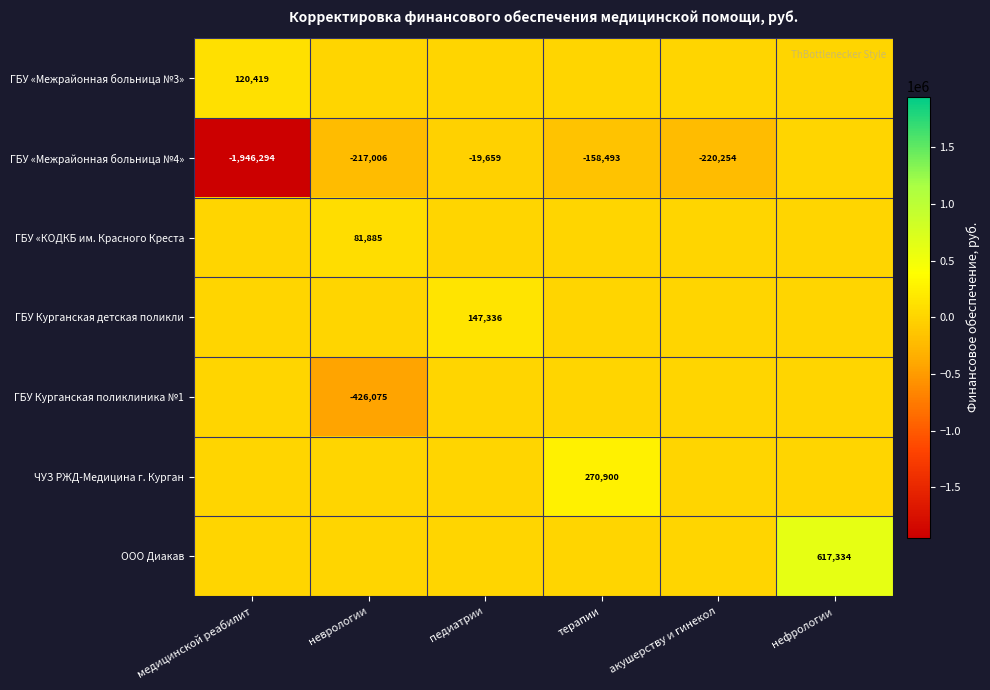

The ГБУ «Межрайонная больница №4» series shows -217006 at неврологии. True or false?

True